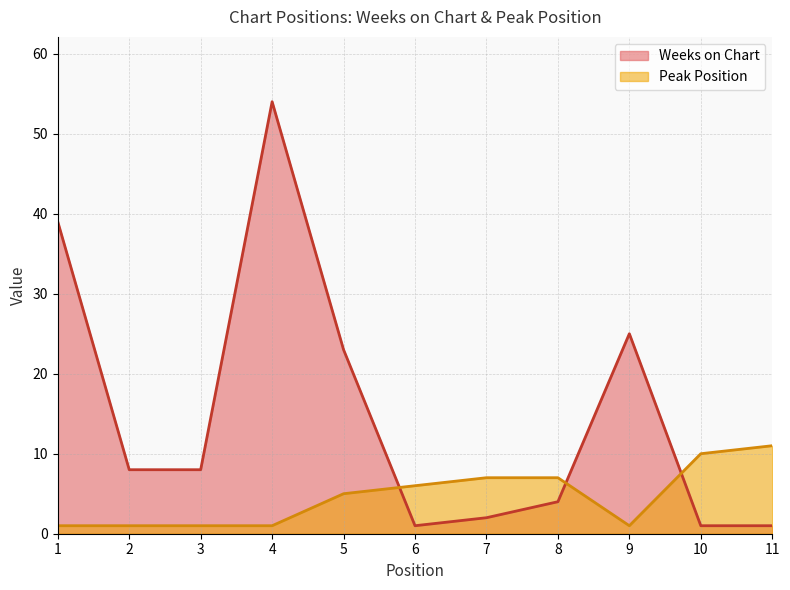

The value of Peak Position at 5 is 5. True or false?

True